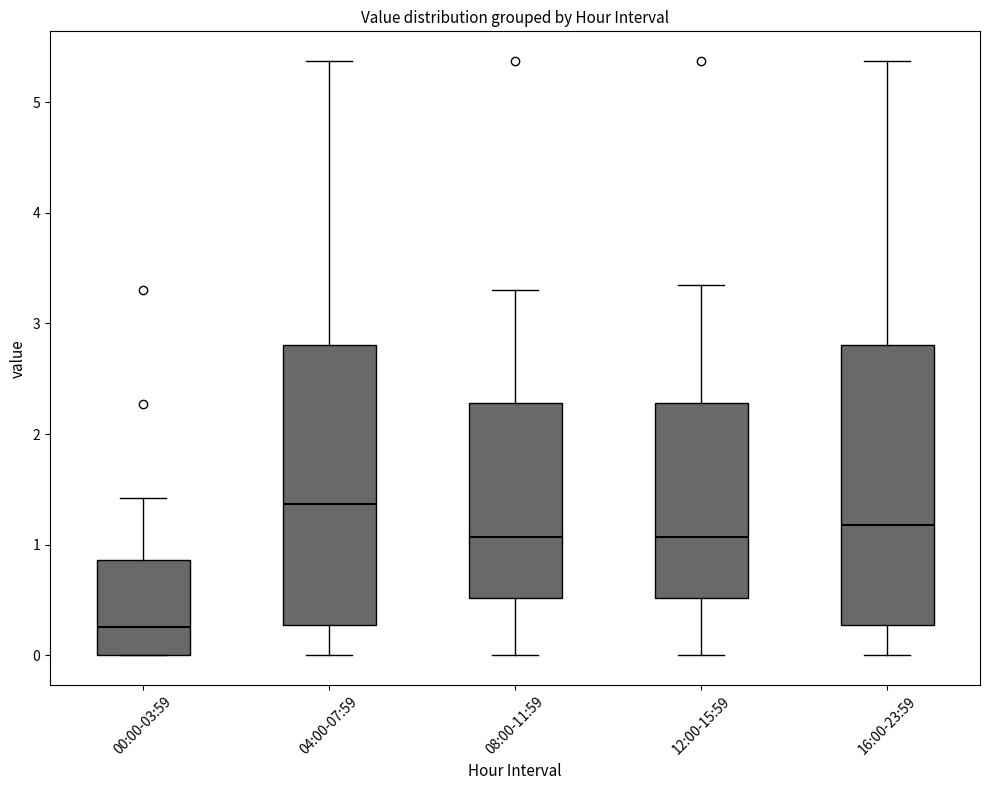

Where does the lower whisker of the box for 12:00-15:59 end on the y-axis? The values are not printed on the chart, so give them approximately, as read against the axis.

0.0